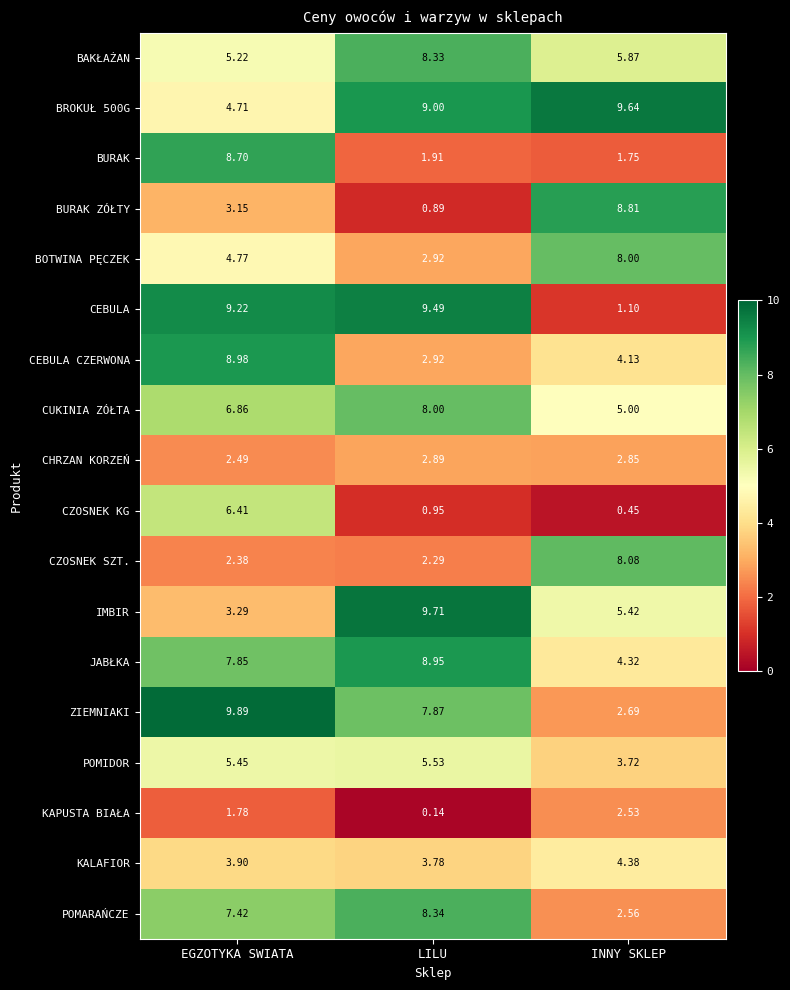

Where is BOTWINA PĘCZEK nearest to the value 5?

EGZOTYKA SWIATA